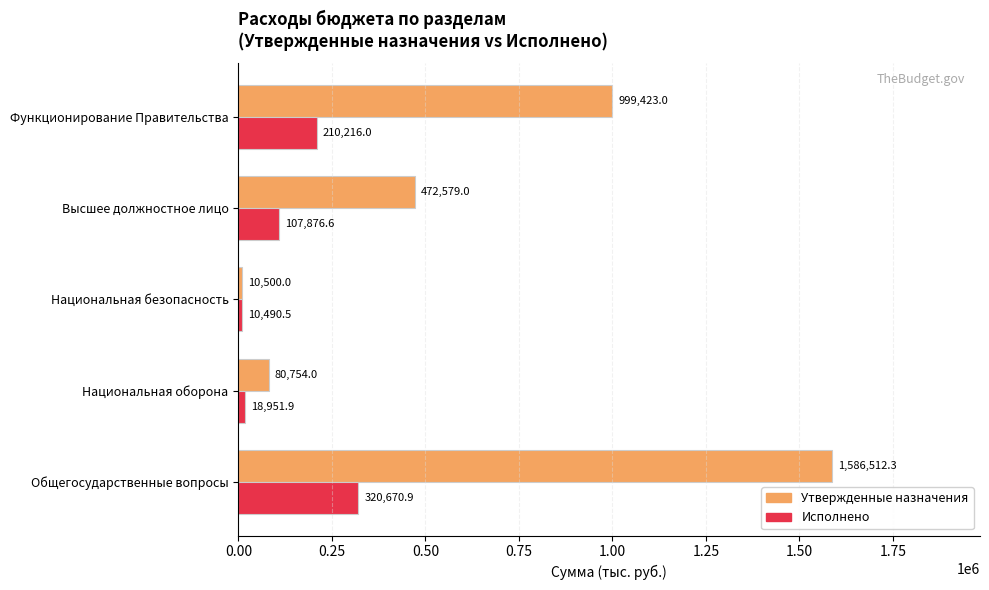

What is the difference between the highest and lowest values at Национальная оборона?

61802.1